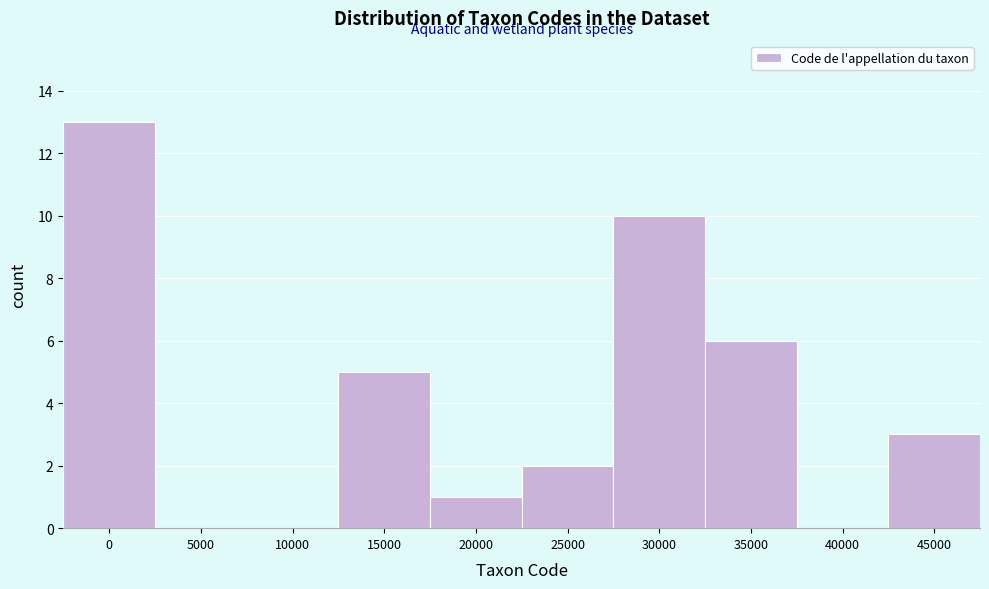

Reading right to left, extract all data points from this chart.

45000=3	40000=0	35000=6	30000=10	25000=2	20000=1	15000=5	10000=0	5000=0	0=13